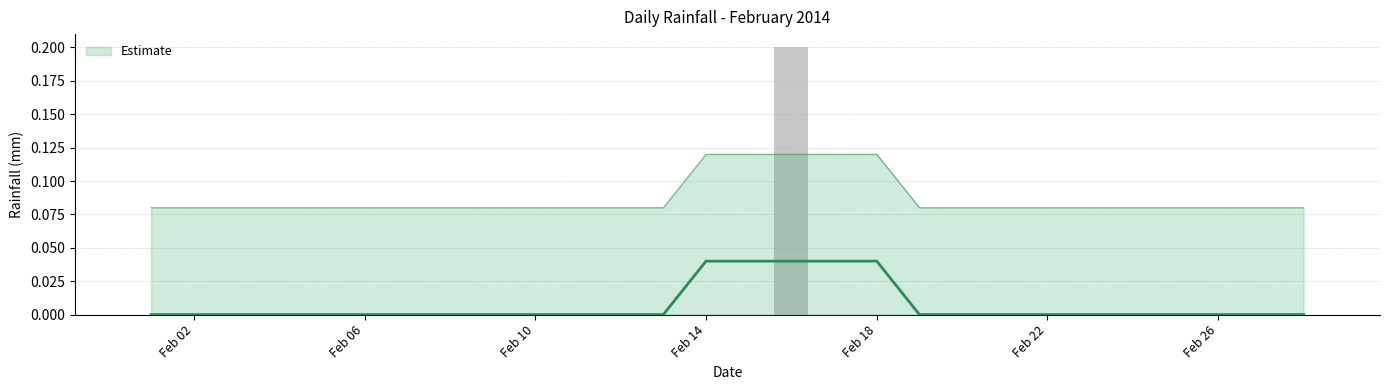

Rank the categories by value from lowest to highest.

2014-02-01, 2014-02-02, 2014-02-03, 2014-02-04, 2014-02-05, 2014-02-06, 2014-02-07, 2014-02-08, 2014-02-09, 2014-02-10, 2014-02-11, 2014-02-12, 2014-02-13, 2014-02-14, 2014-02-15, 2014-02-17, 2014-02-18, 2014-02-19, 2014-02-20, 2014-02-21, 2014-02-22, 2014-02-23, 2014-02-24, 2014-02-25, 2014-02-26, 2014-02-27, 2014-02-28, 2014-02-16